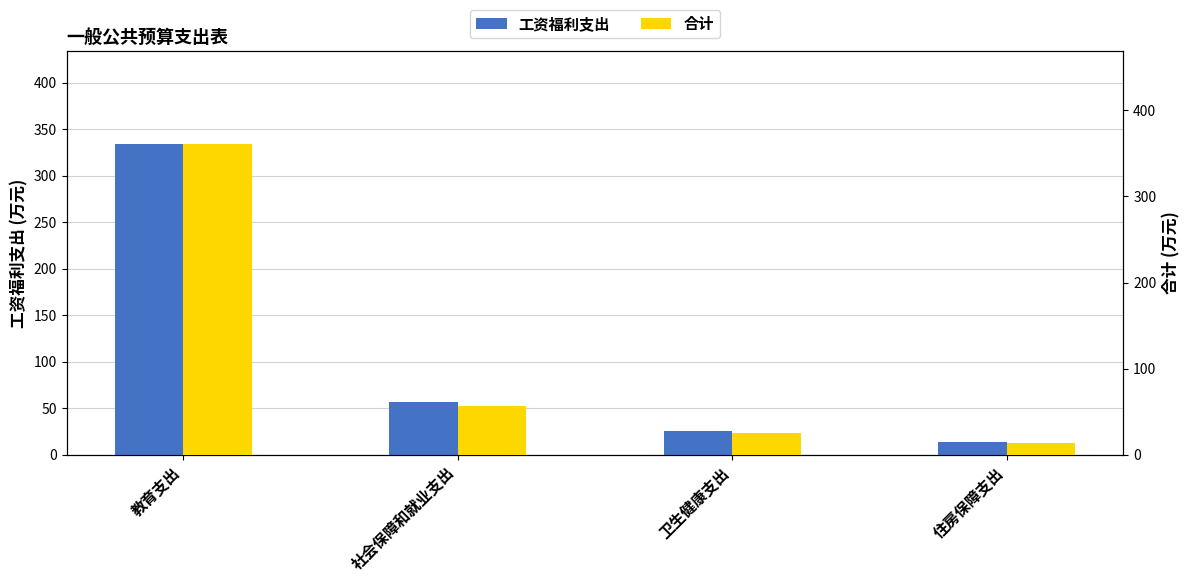

The value of 工资福利支出 at 住房保障支出 is 13.4. True or false?

True